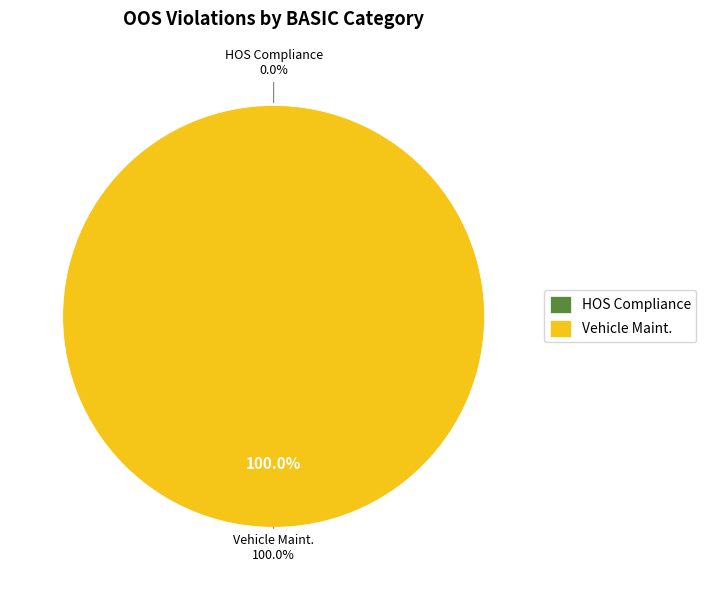

The HOS Compliance slice represents 9% of the pie. True or false?

False